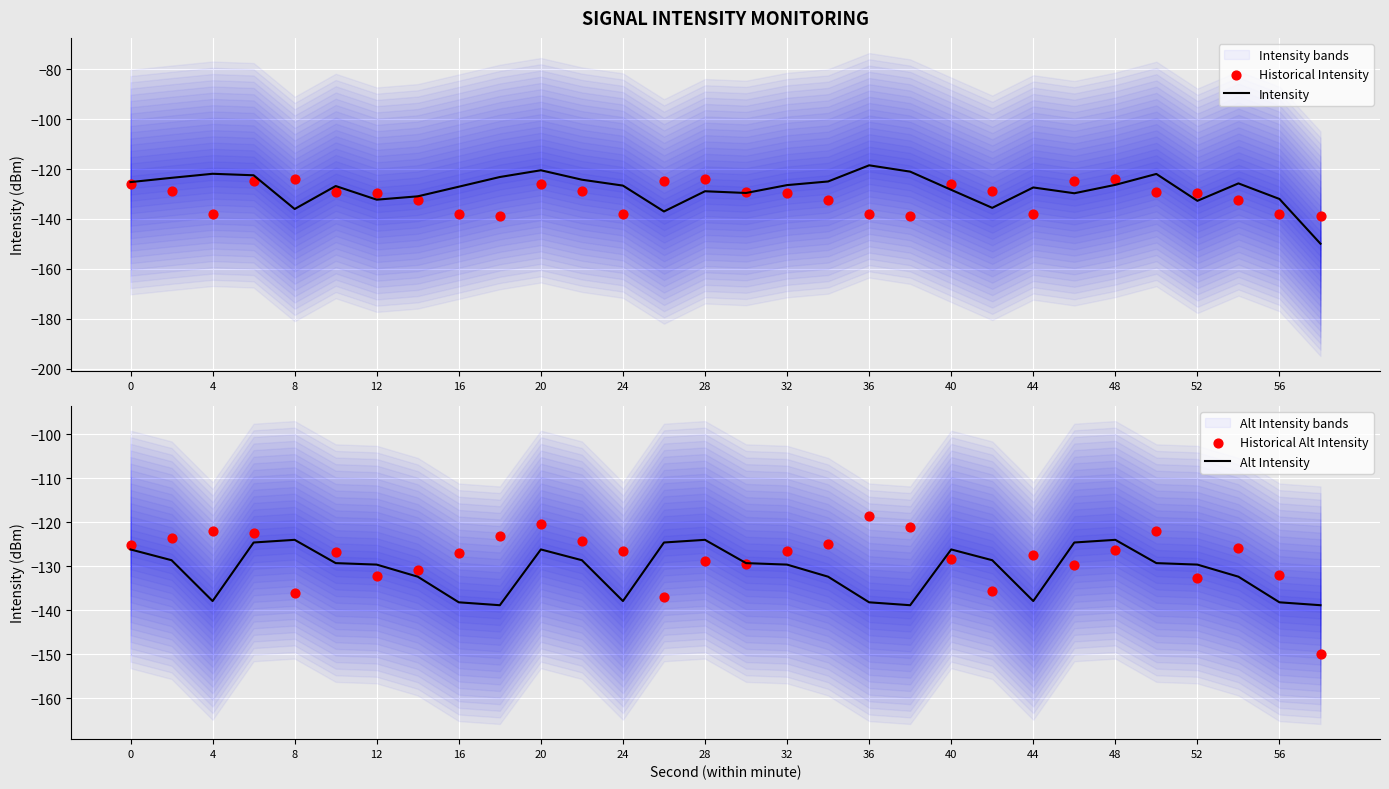

Which series has the widest spread of Y values?

Intensity